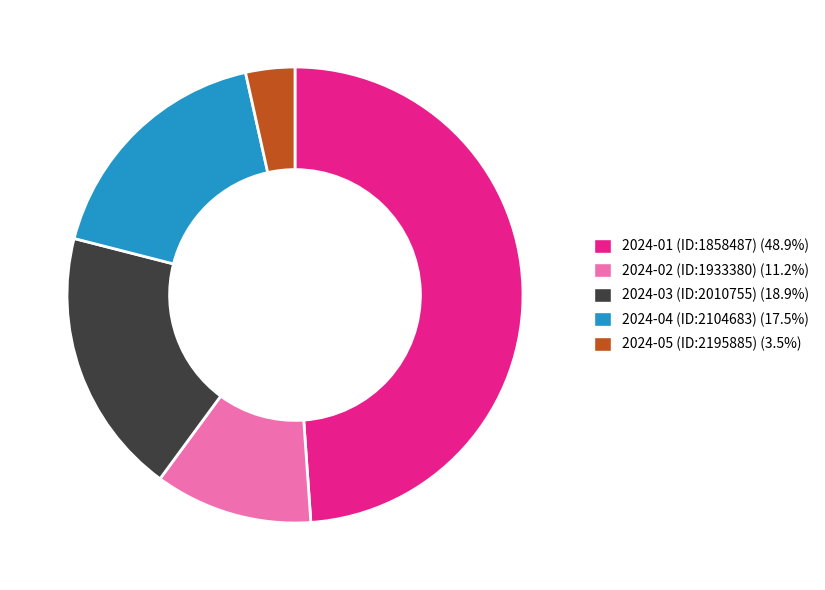

How many slices are in this pie chart?

5